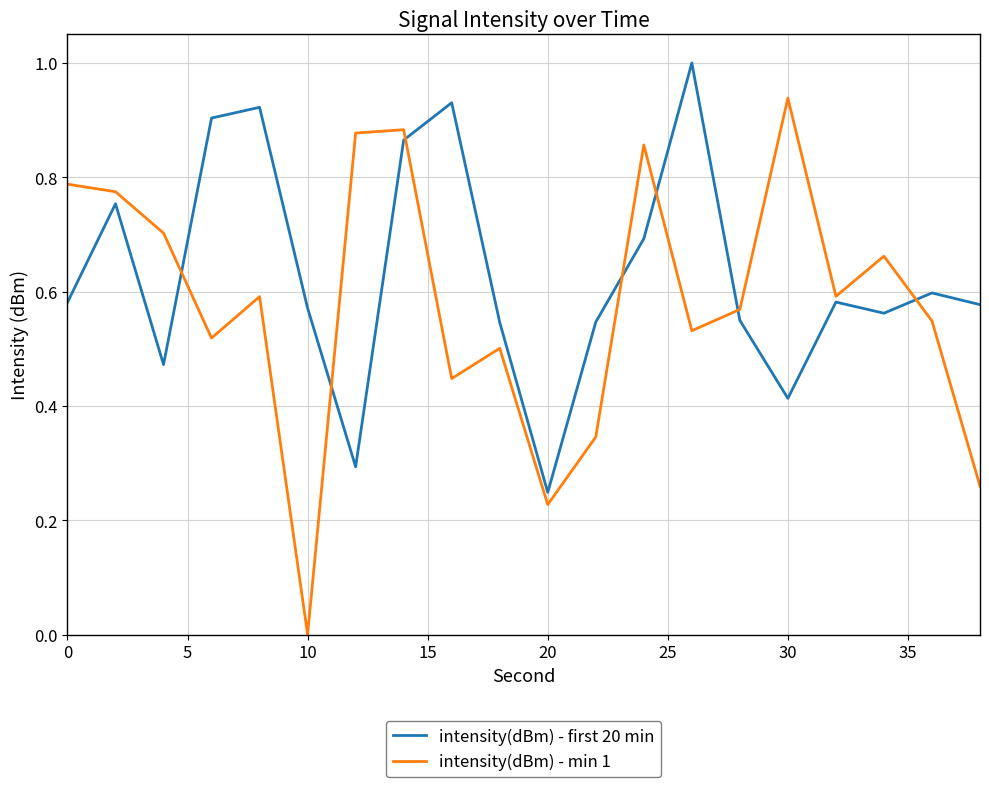

True or false: intensity(dBm) - first 20 min and intensity(dBm) - min 1 cross at least once.

True